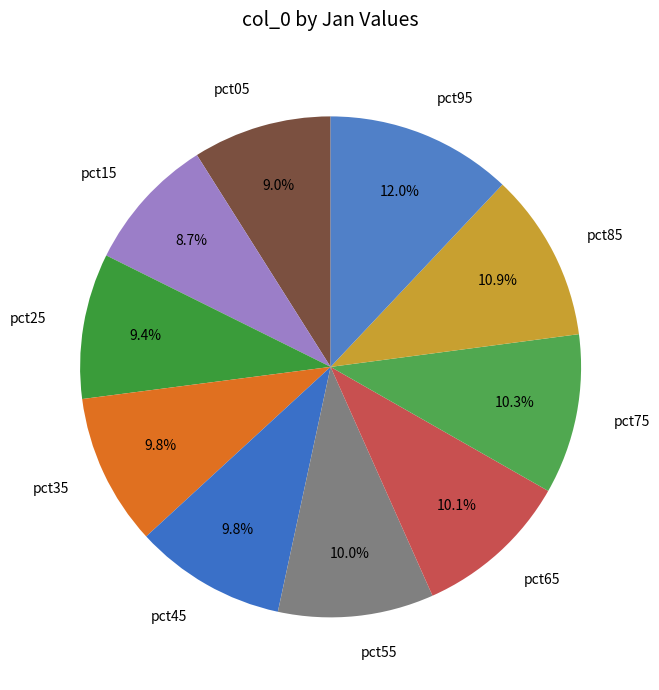

What is the largest slice in the pie chart?

pct95